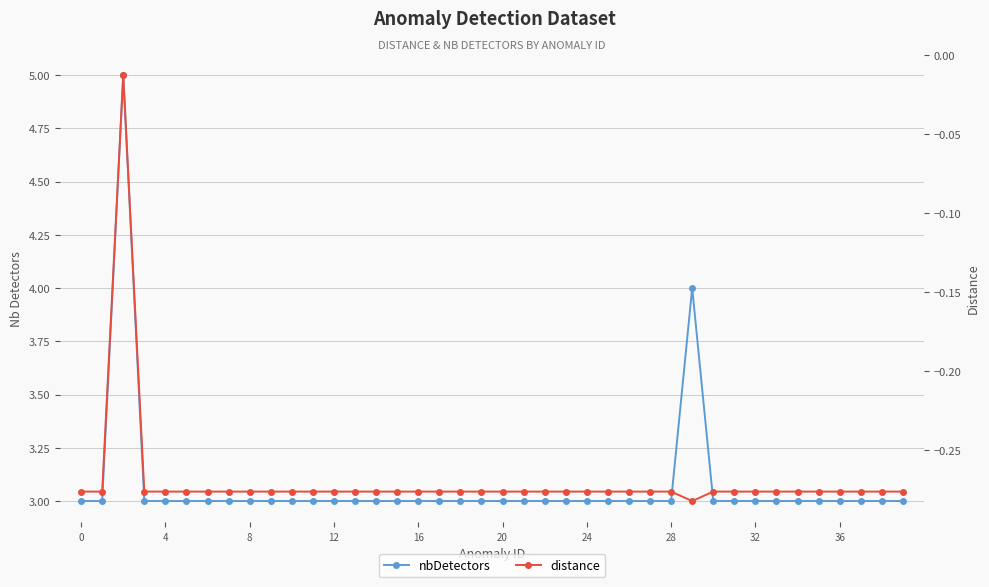

What is the sum of the distance values at 27 and 21?

-0.6